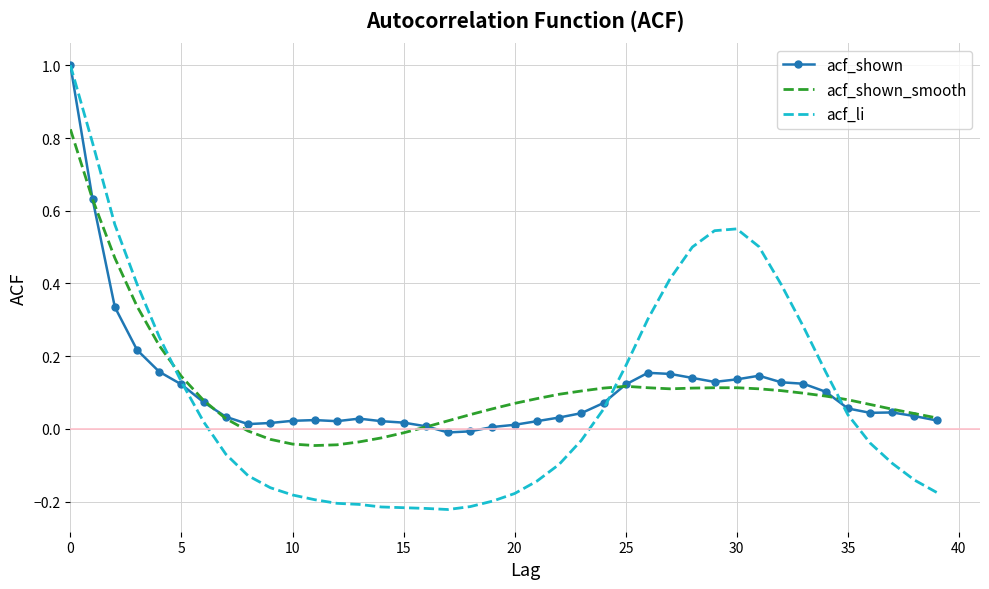

What is the maximum value for acf_li?

1.0